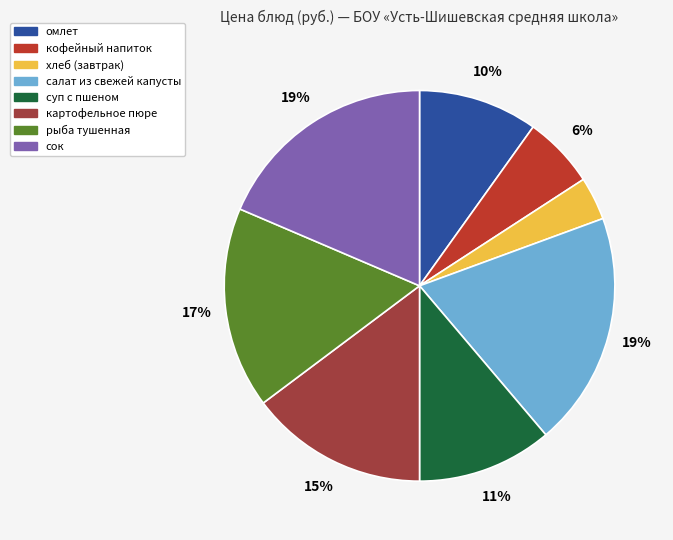

Does омлет account for over 50% of the chart?

No